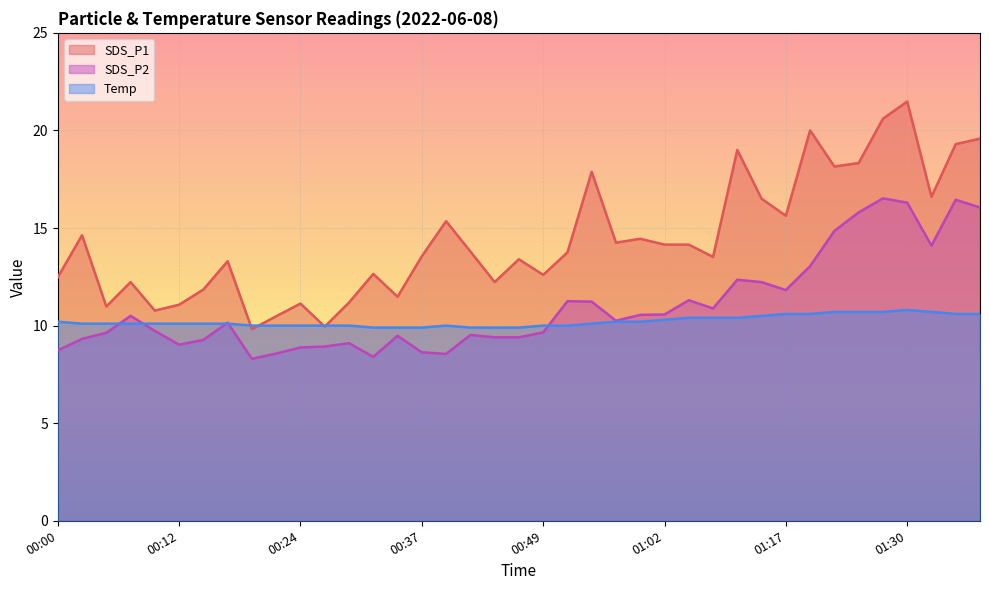

How many values in the Temp series exceed 10?

25